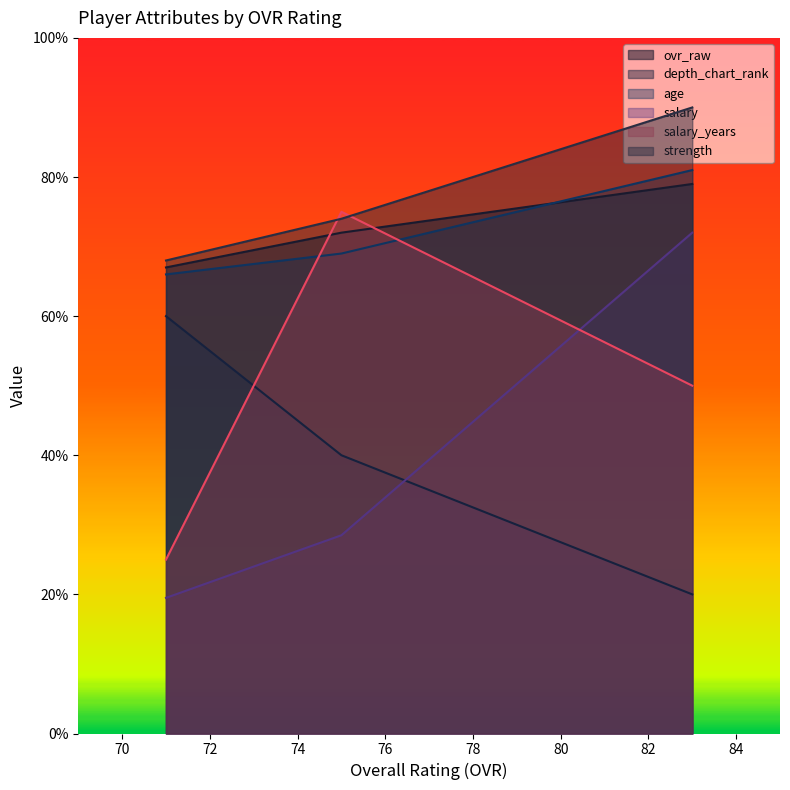

Reading left to right, extract all data points from this chart.

ovr_raw: 83=79.0	75=72.0	71=67.0
depth_chart_rank: 83=20.0	75=40.0	71=60.0
age: 83=81.0	75=69.0	71=66.0
salary: 83=72.0	75=28.5	71=19.5
salary_years: 83=50.0	75=75.0	71=25.0
strength: 83=90.0	75=74.0	71=68.0